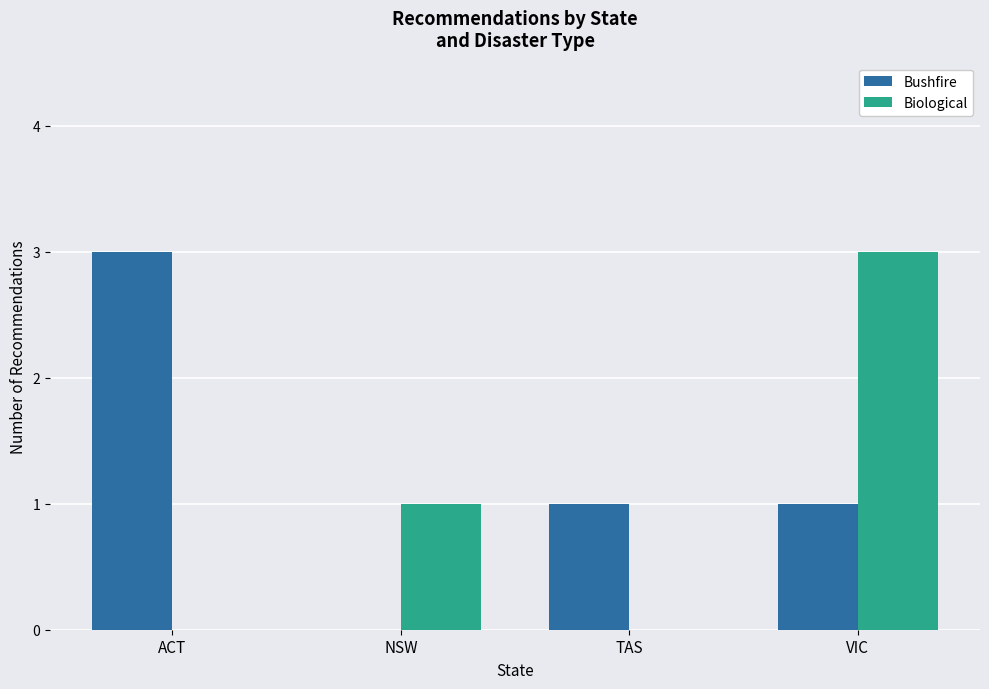

How many data points does each series have?

4